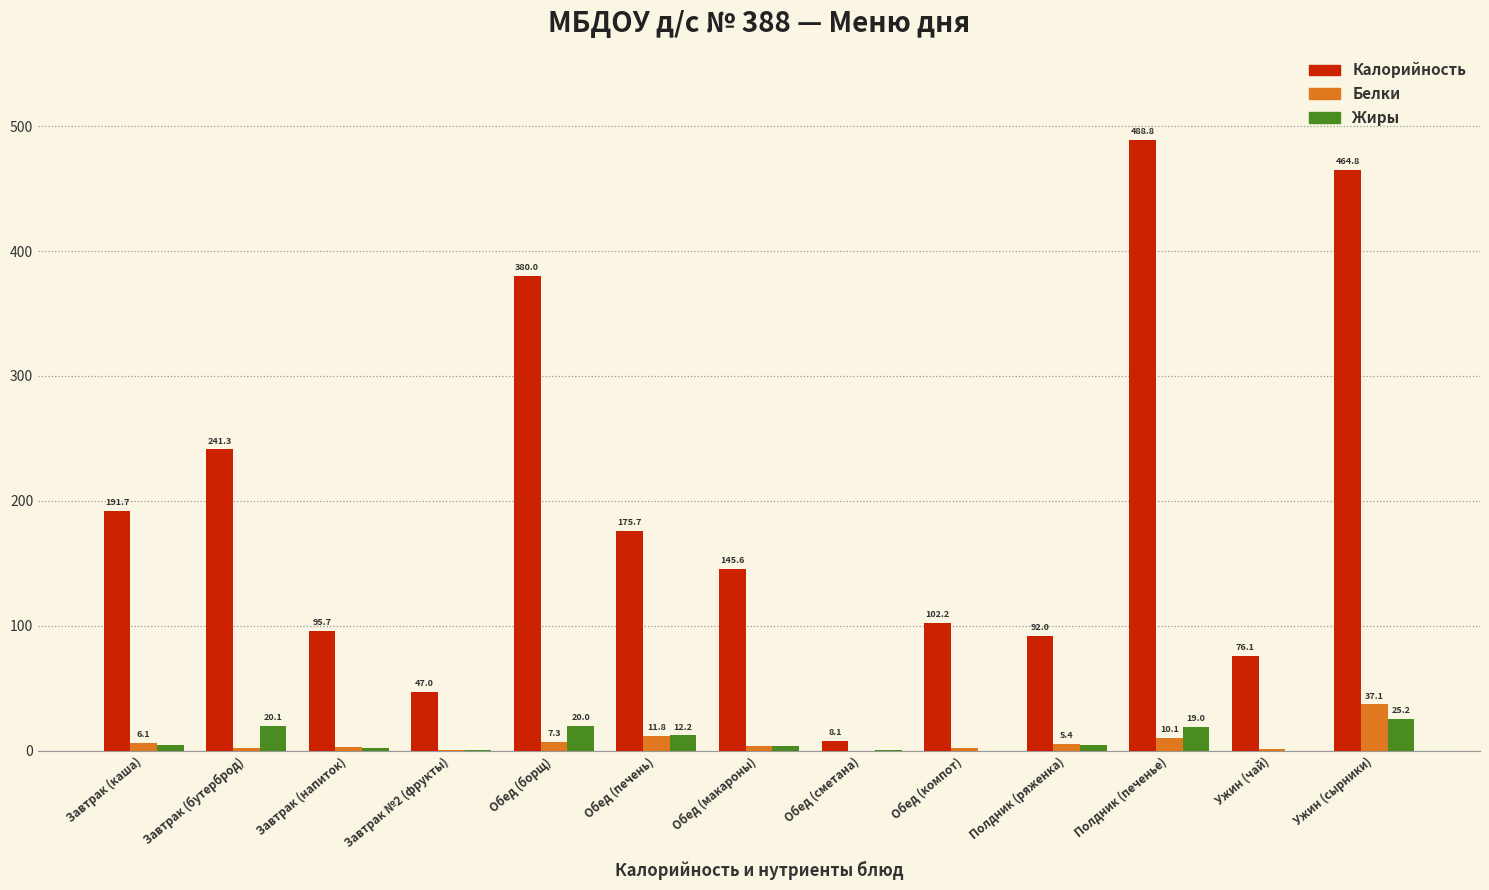

The Калорийность series shows 25.0 at Завтрак №2 (фрукты). True or false?

False